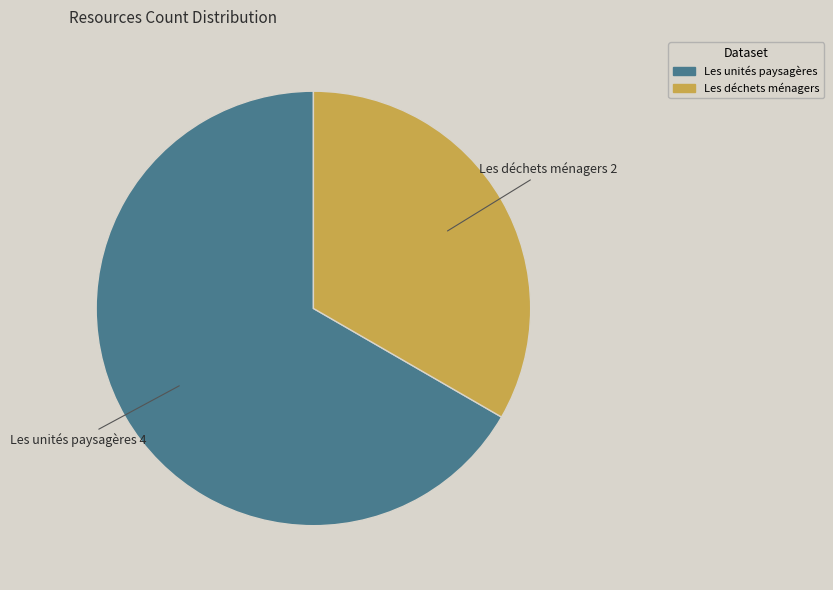

What is the smallest slice in the pie chart?

Les déchets ménagers